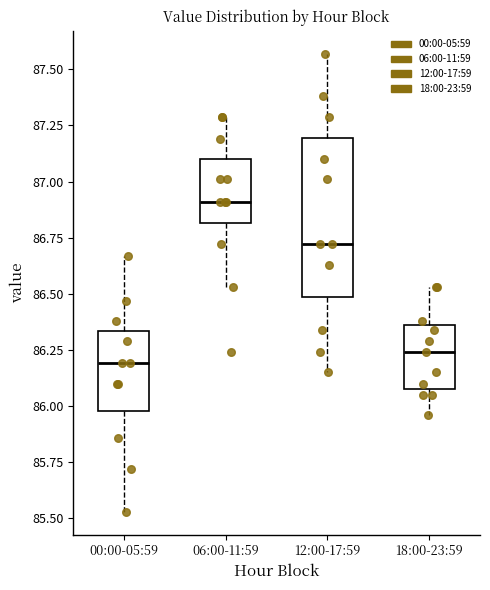

Which box's median line is the highest?

06:00-11:59